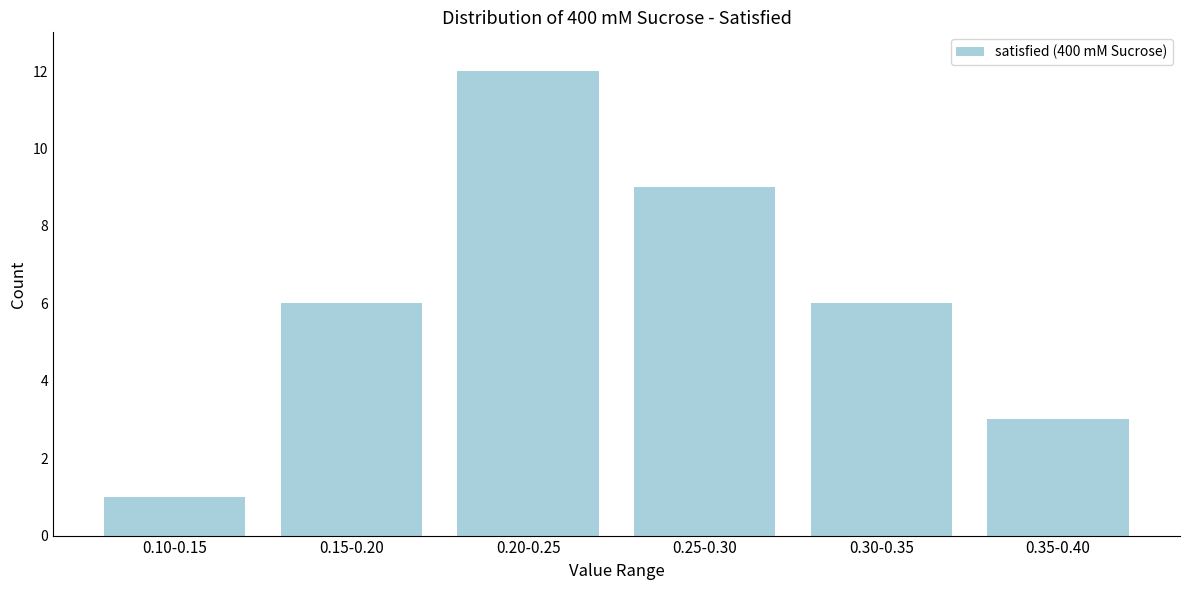

Reading left to right, extract all data points from this chart.

0.10-0.15=1	0.15-0.20=6	0.20-0.25=12	0.25-0.30=9	0.30-0.35=6	0.35-0.40=3